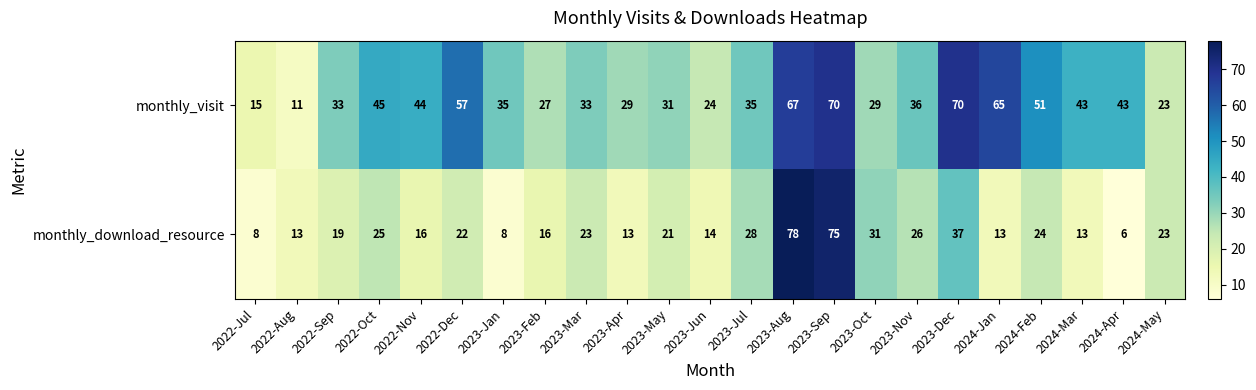

What is the maximum value for monthly_visit?

70